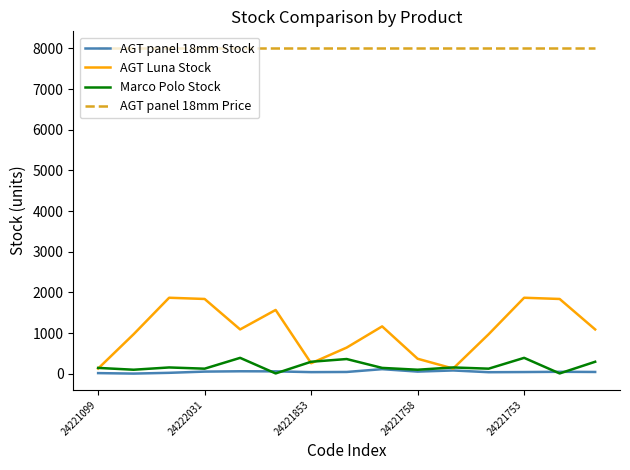

What is the highest value of the AGT Luna Stock series?

1869.0